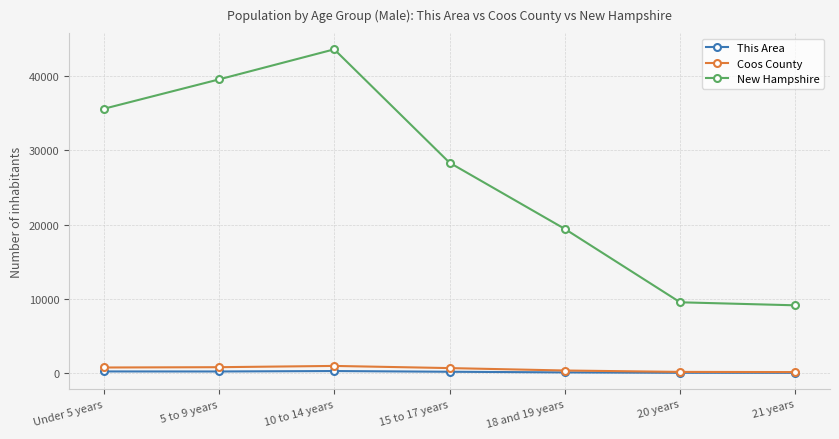

What value does the Coos County series have at 18 and 19 years, to the nearest 50?

350